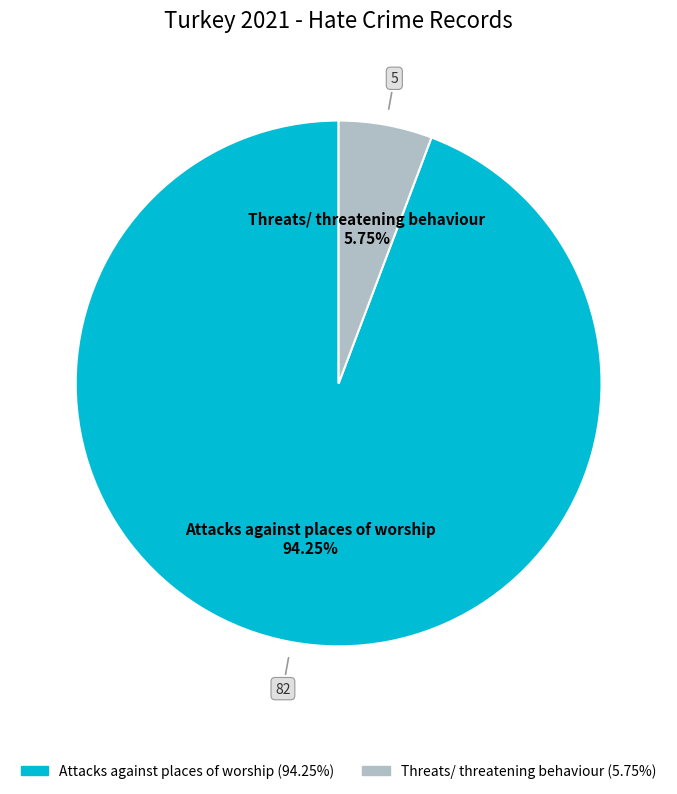

To the nearest percent, what is the combined percentage of Threats/ threatening behaviour and Attacks against places of worship?

100%